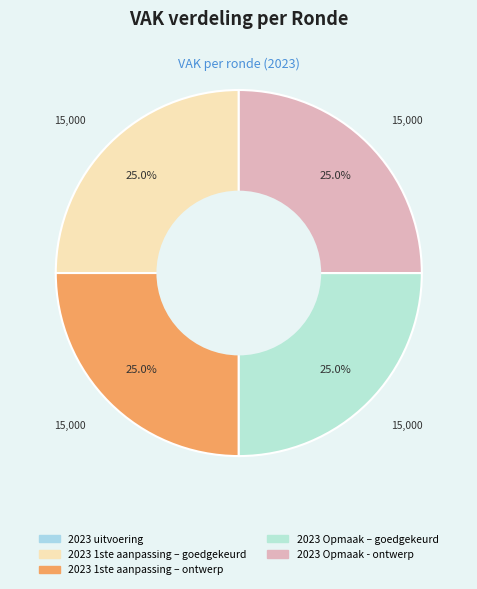

Which slice is the smallest?

2023 uitvoering